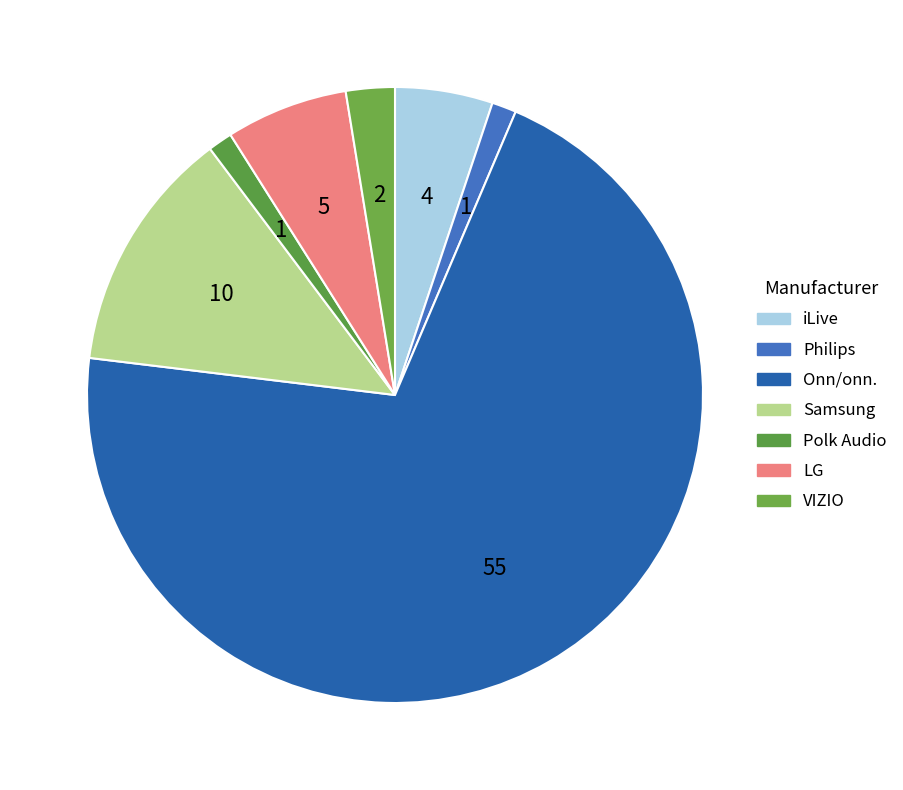

Rank the categories by value from highest to lowest.

Onn, Samsung, LG, iLive, VIZIO, Philips, Polk Audio